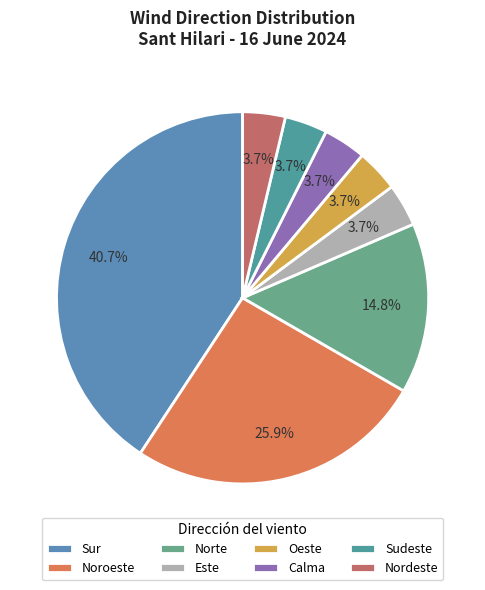

Combined, do Oeste and Sudeste account for over 50%?

No